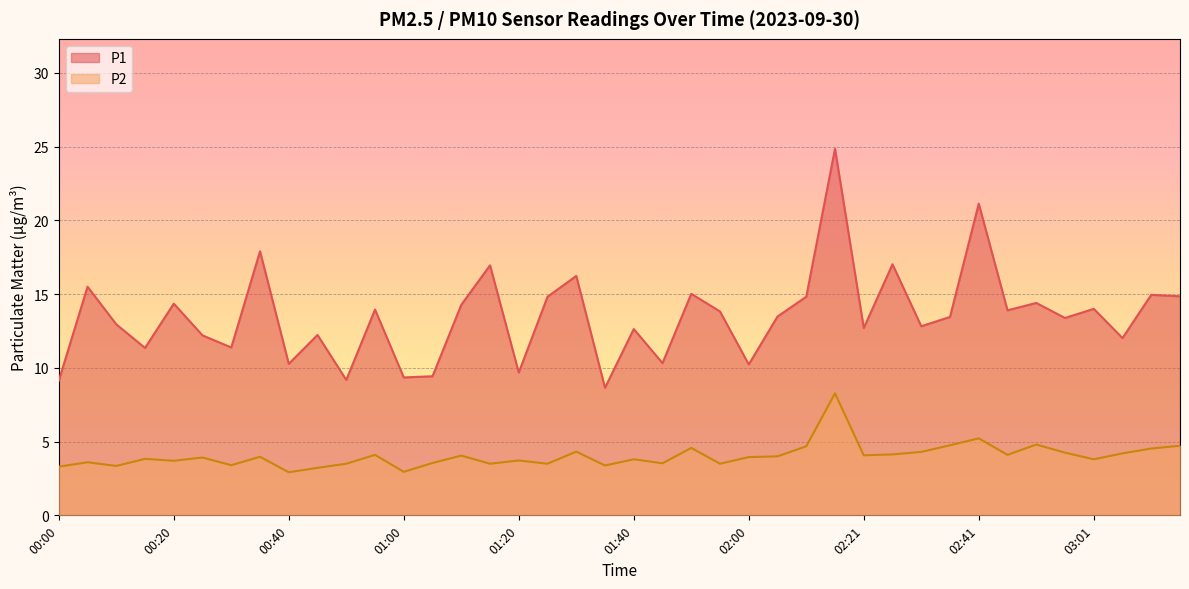

What is the value of the P1 point at the 12th from the left?

13.9